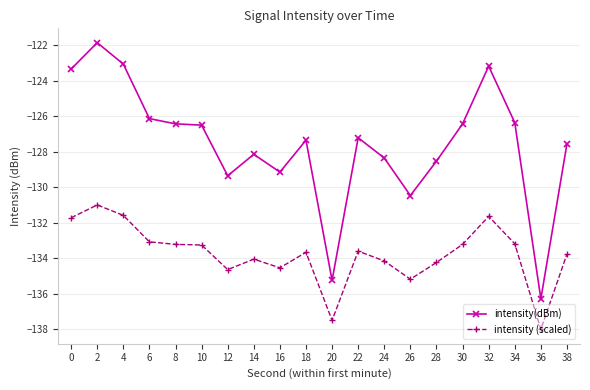

What is the total value across all series at 4?

-254.7